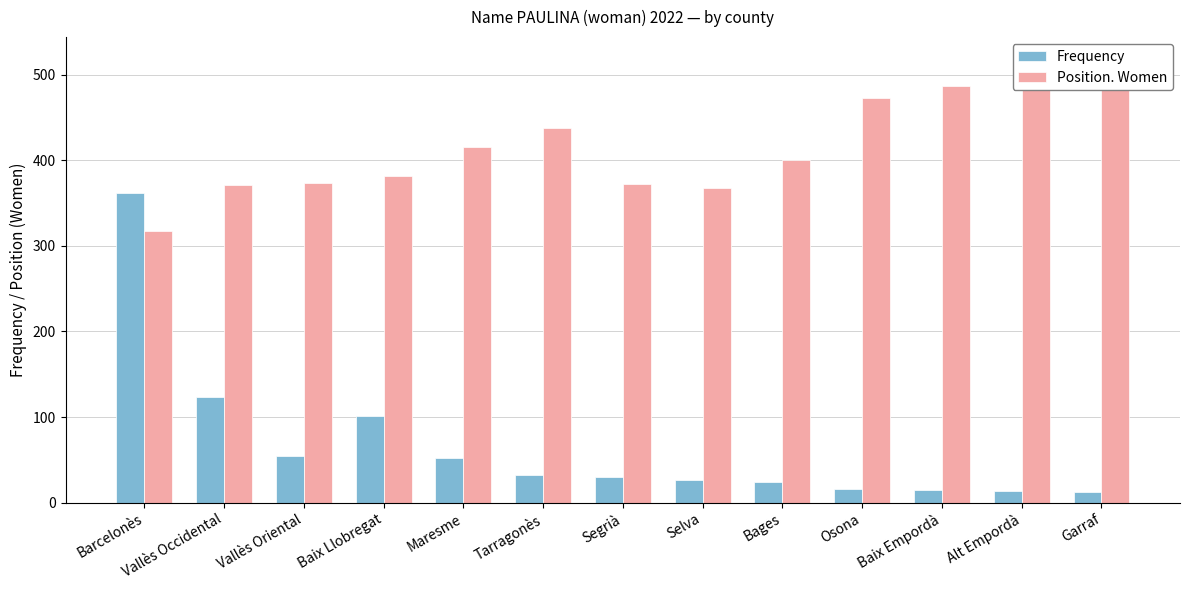

Reading left to right, transcribe all the data shown in this chart.

Frequency: 362	123	54	101	52	32	30	26	24	16	15	14	12
Position. Women: 317	371	374	382	415	438	372	368	400	473	487	518	517